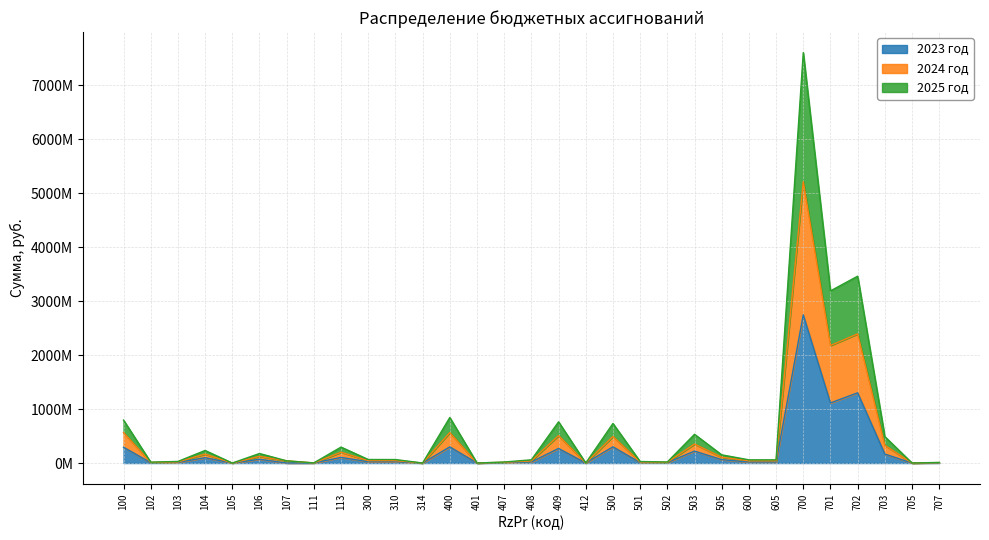

True or false: 2023 год and 2025 год cross at least once.

False